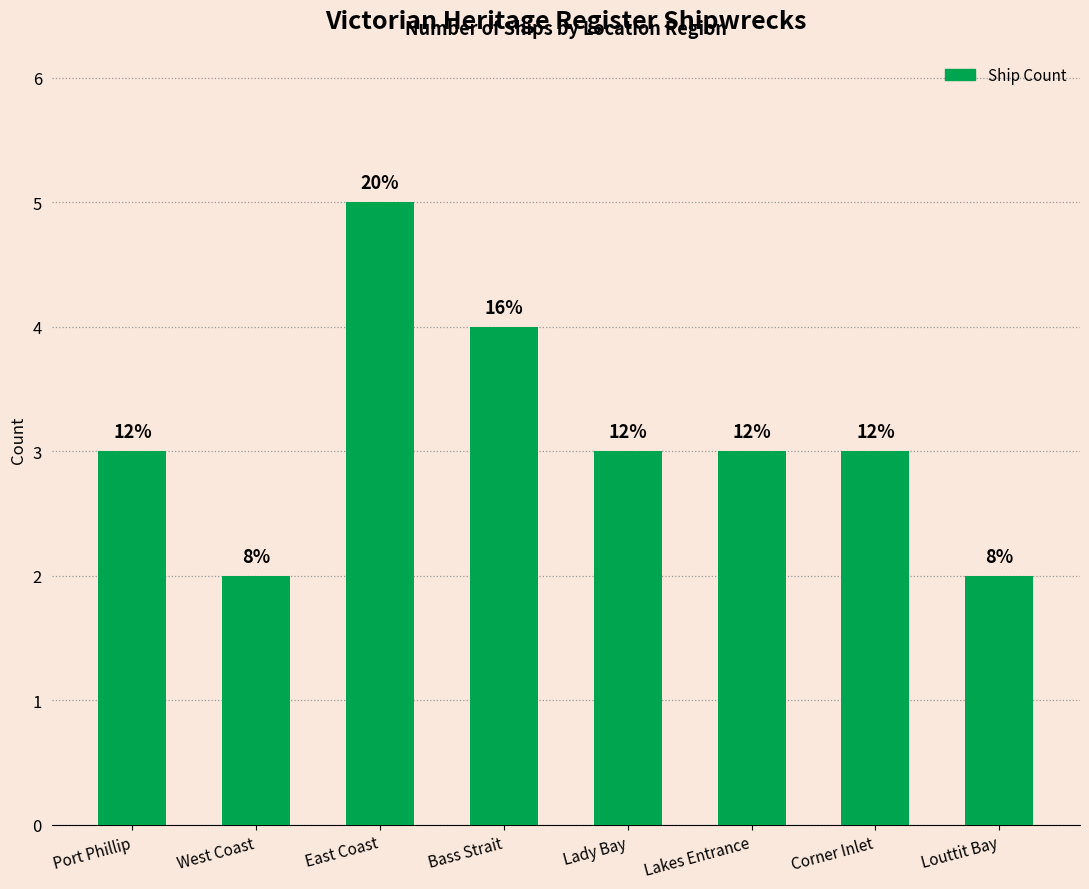

What is the label of the 8th bar from the right?

Port Phillip